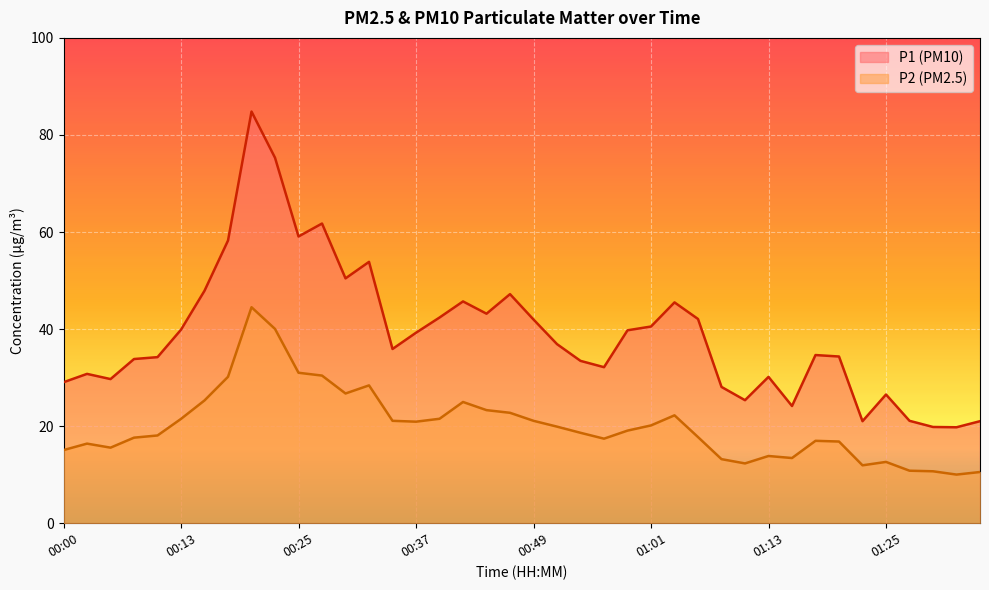

List the series in order of their peak value, highest first.

P1 (PM10), P2 (PM2.5)